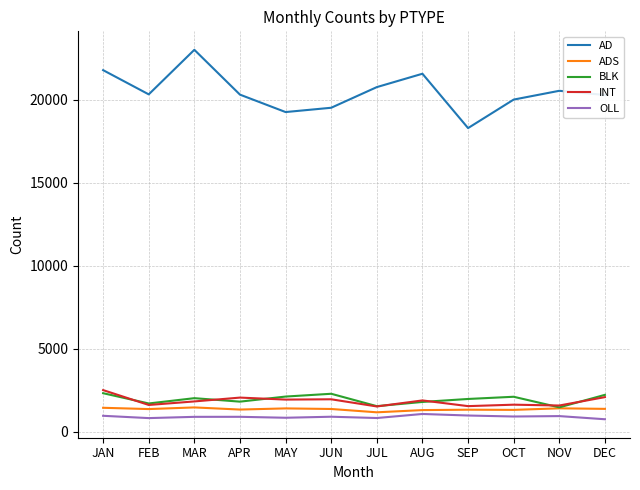

True or false: BLK has a value of 1805 at AUG.

True